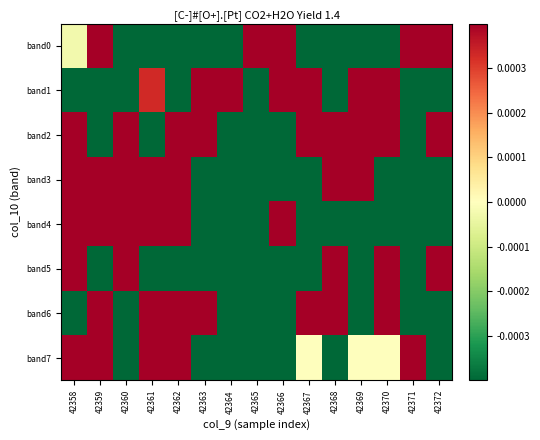

Rank the series at 42367 from highest to lowest value.

band6, band2, band1, band7, band0, band4, band3, band5